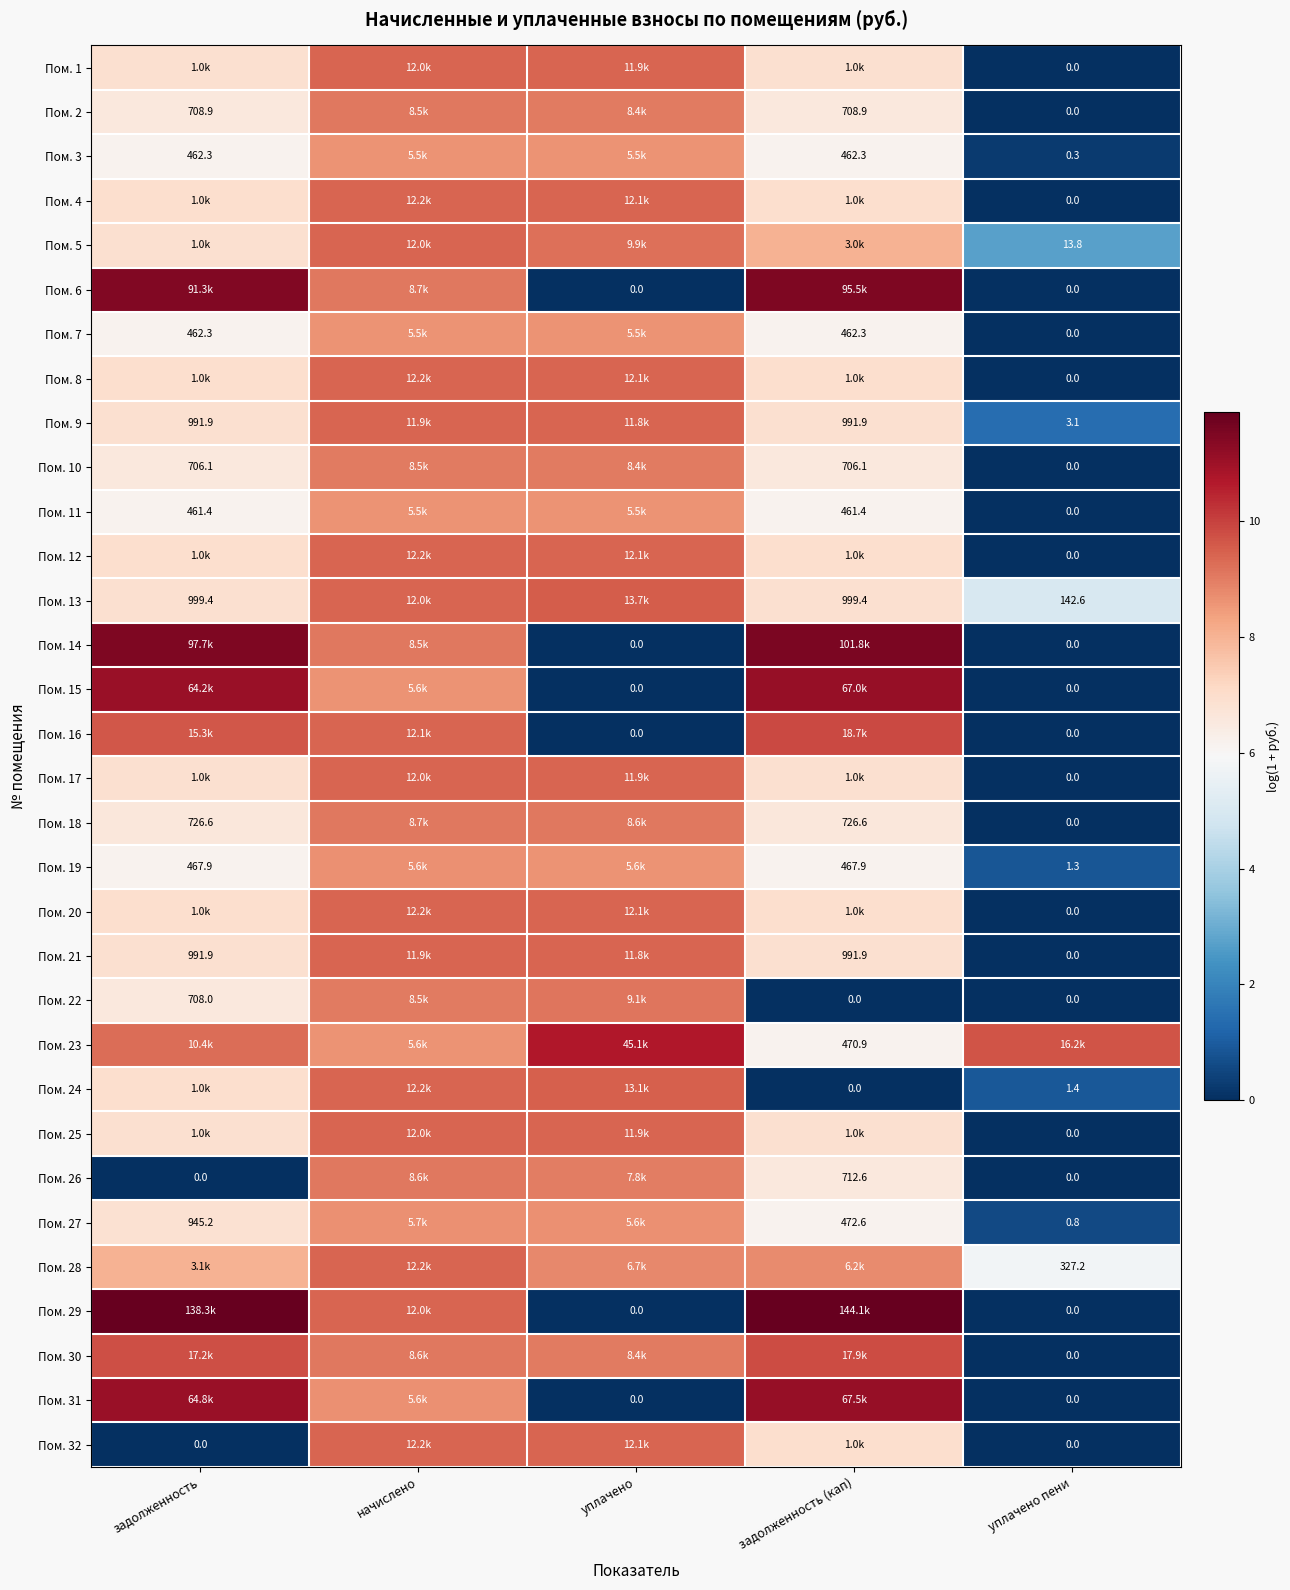

The value of Пом. 4 at уплачено is 9.4. True or false?

True